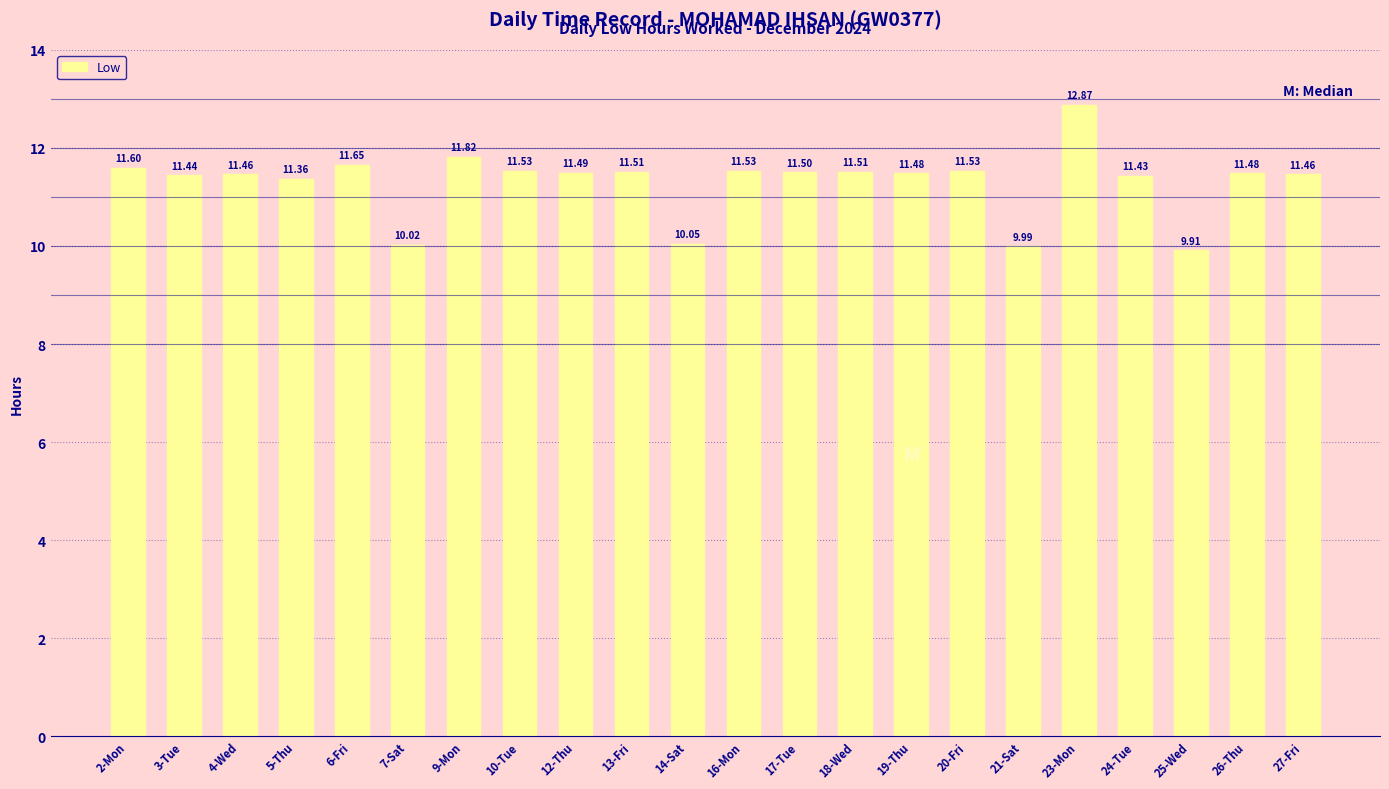

What position from the left is 20-Fri?

16